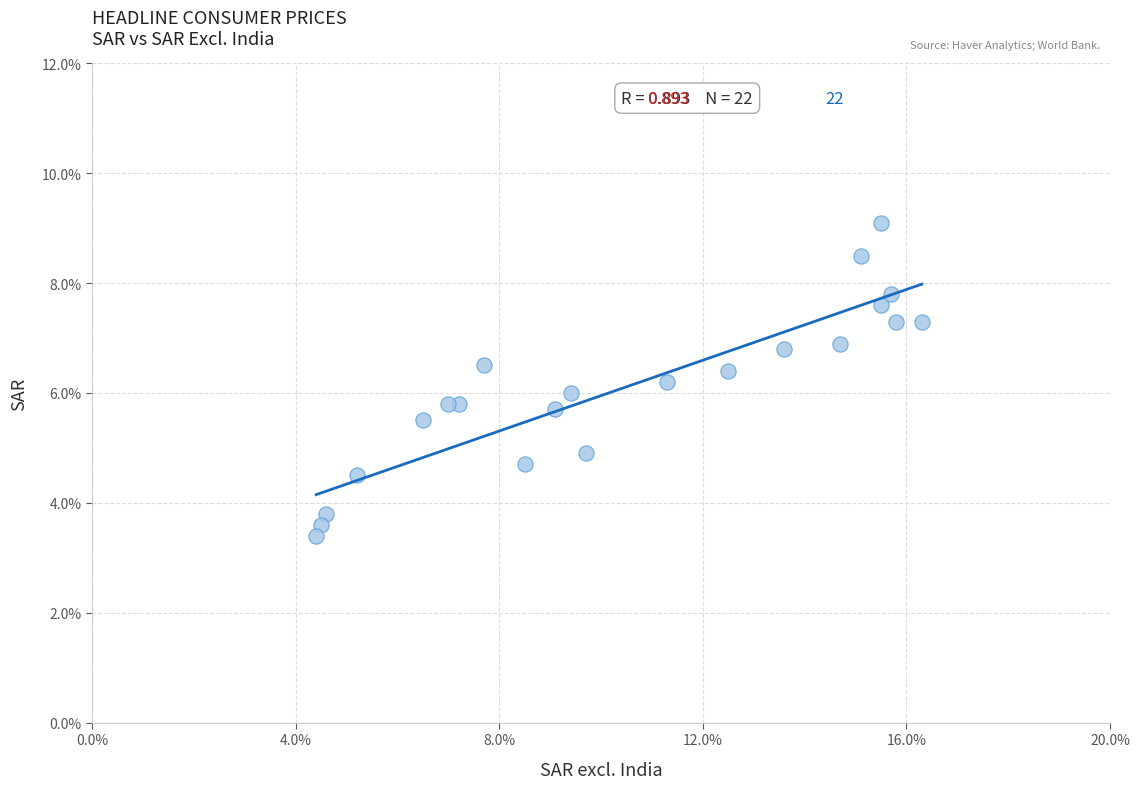

What is the range of Y values (max minus min)?

5.7